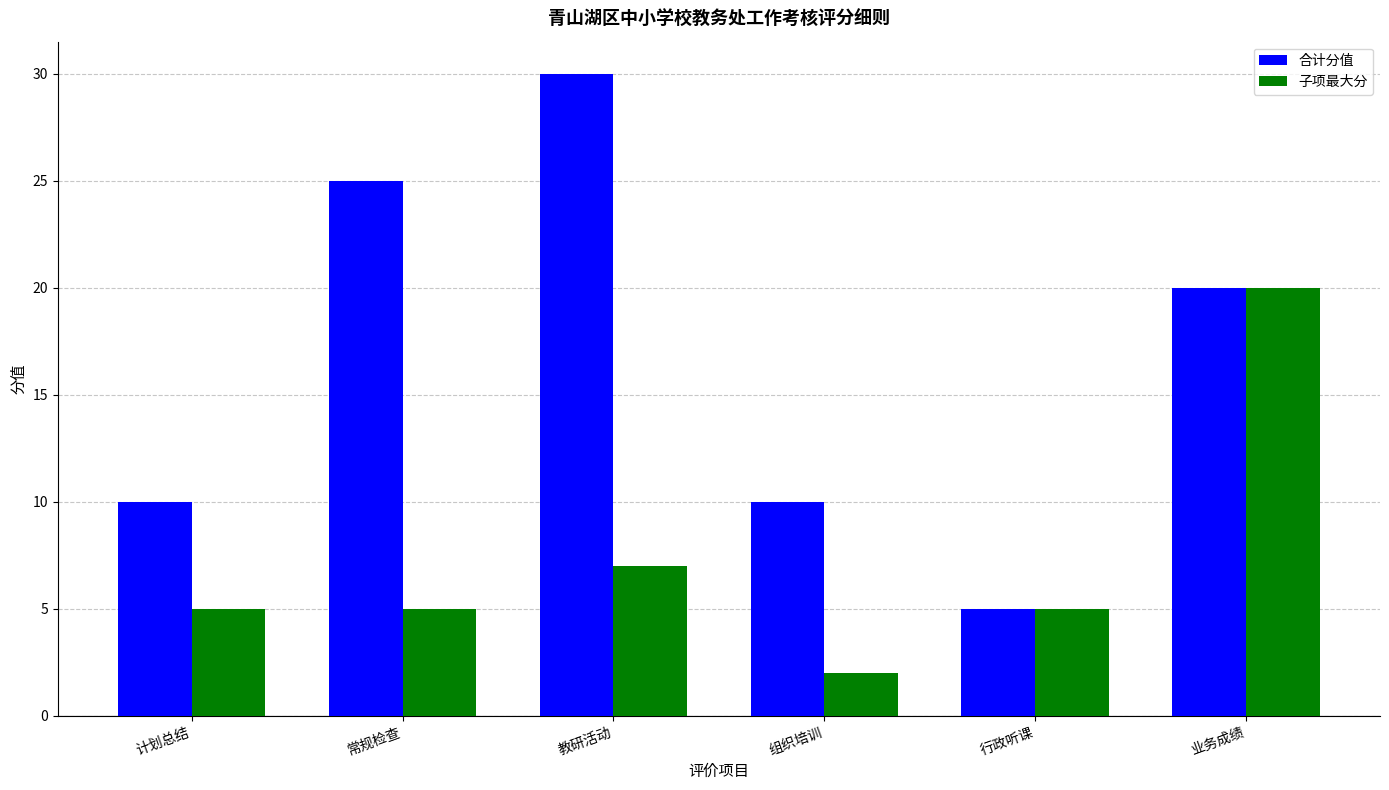

How many 子项最大分 values are between 5 and 7?

4